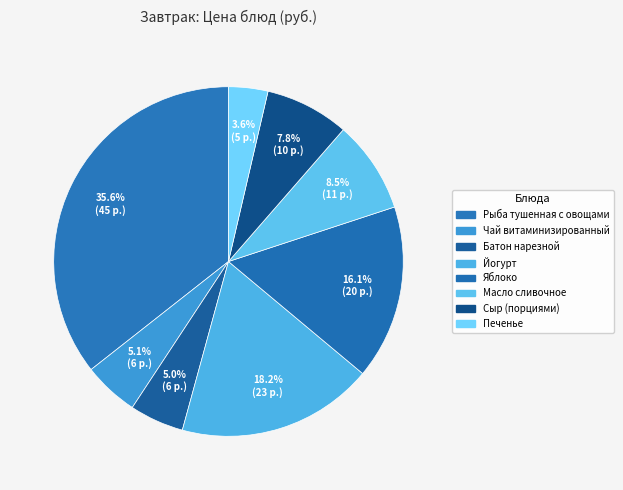

Does Батон нарезной account for over 50% of the chart?

No